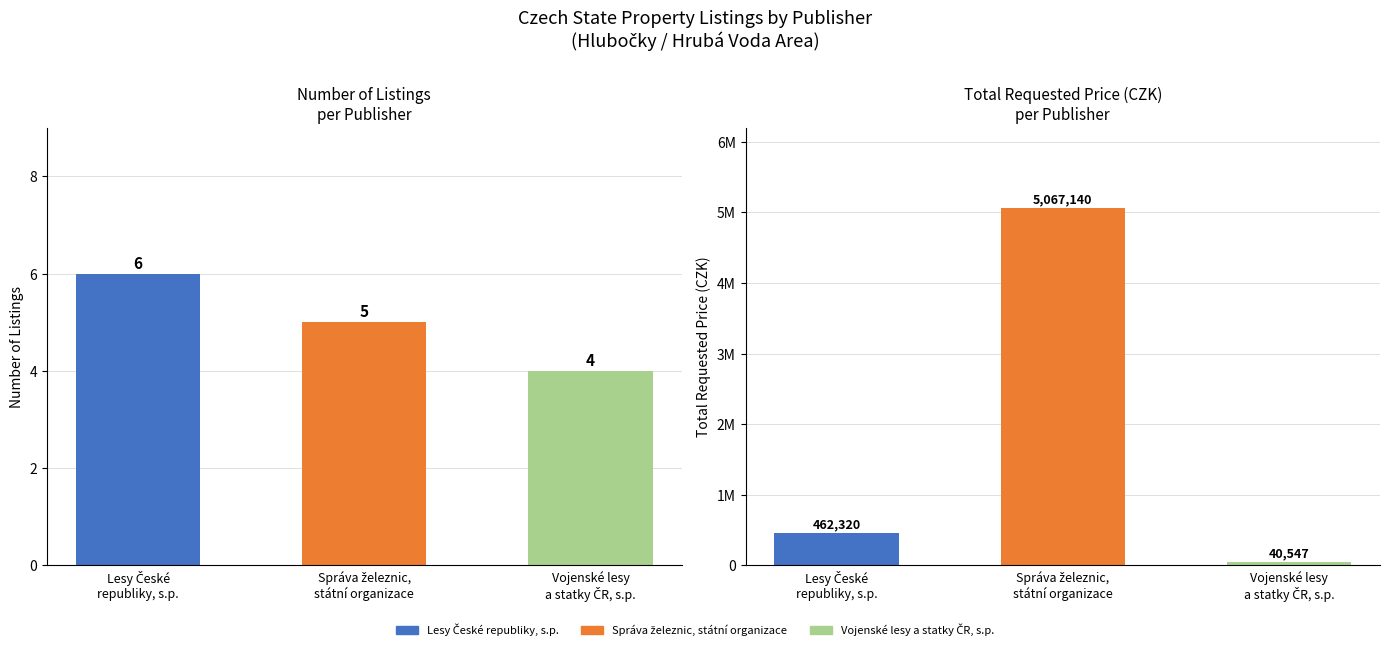

What is the label of the 2nd bar from the left?

Správa železnic,
státní organizace